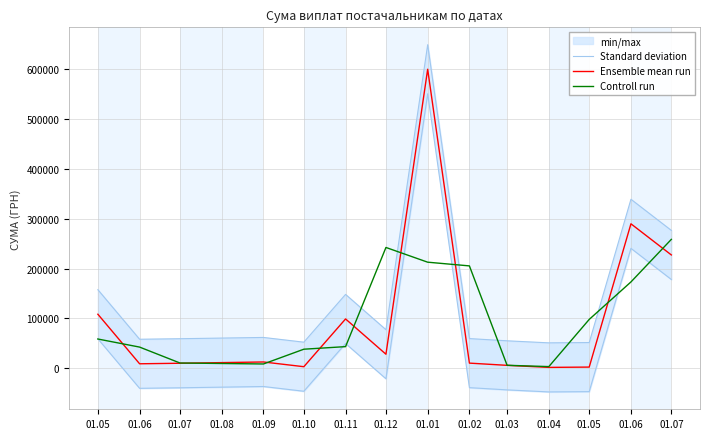

True or false: Standard deviation and Ensemble mean run cross at least once.

False